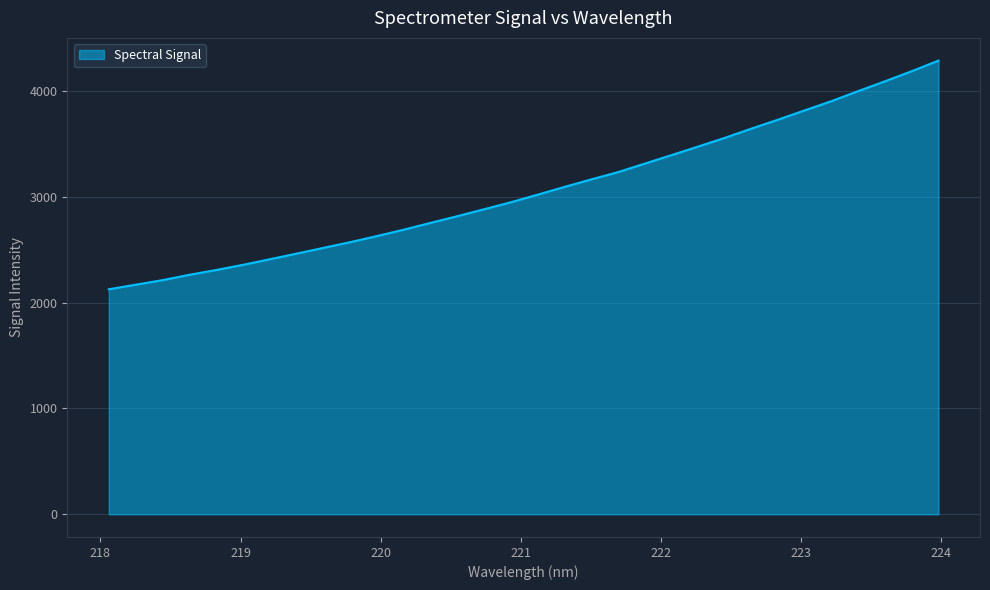

How many series are shown in this chart?

1